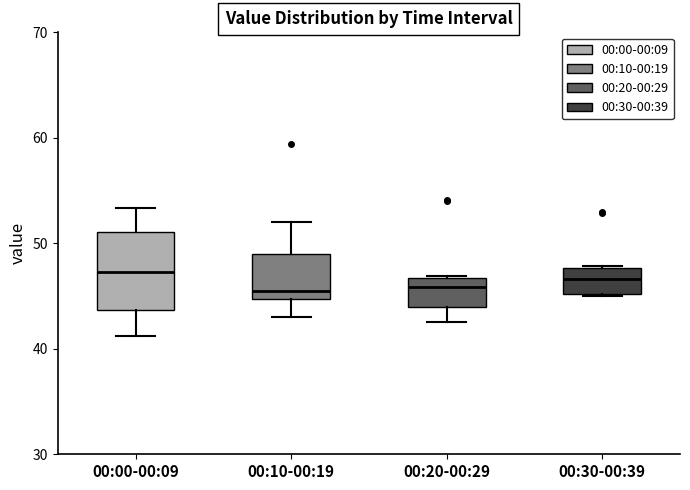

Reading left to right, transcribe this box plot: for each box, give where its median line is, the range the box spans, and where its two whiskers end, as read against the y-axis. The values are not printed on the chart, so give them approximately, as read against the axis.

00:00-00:09: median 47, box 44 to 51, whiskers 41 to 53
00:10-00:19: median 45 (just above the box's lower edge), box 45 to 49, whiskers 43 to 52
00:20-00:29: median 46, box 44 to 47, whiskers 43 to 47
00:30-00:39: median 47, box 45 to 48, whiskers 45 to 48